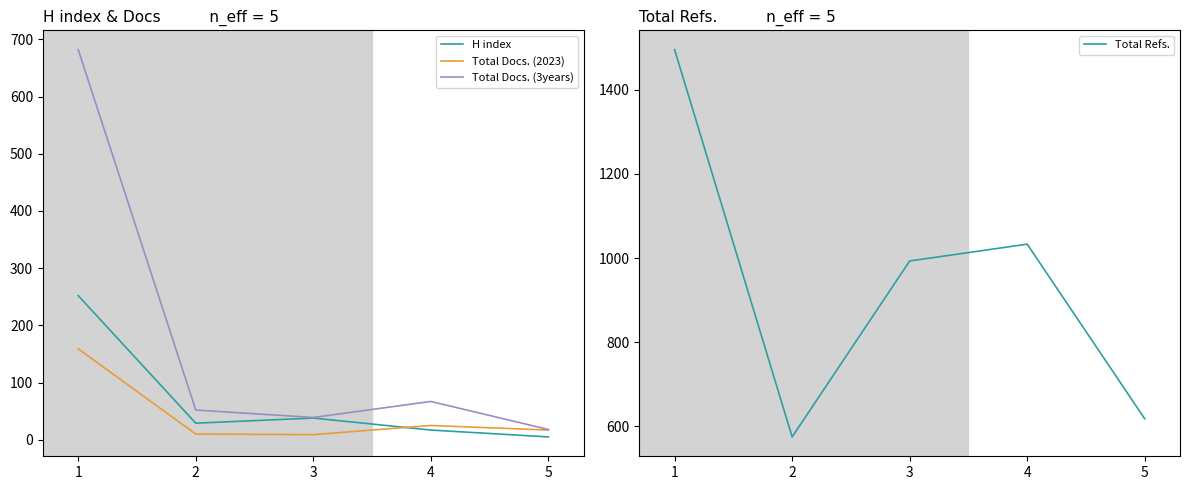

Is the value of H index at 3 greater than the value of Total Docs. (2023) at 5?

Yes